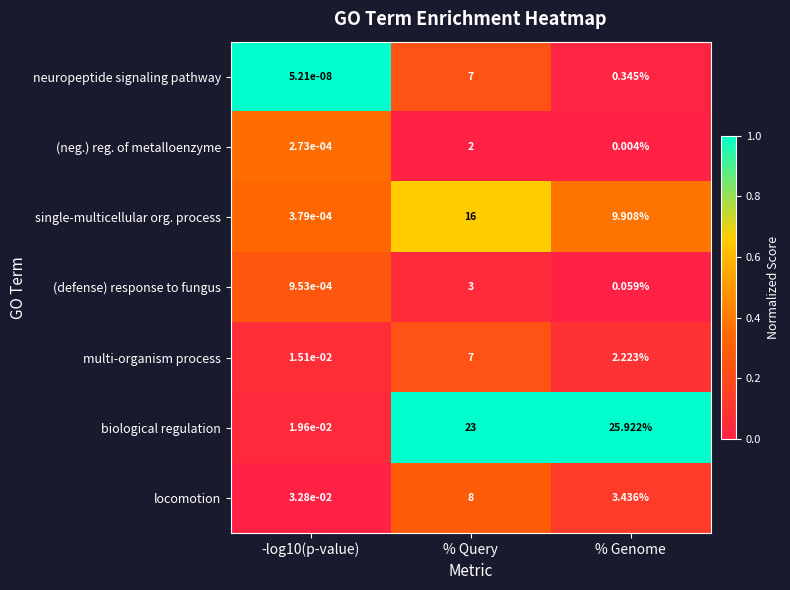

Between -log10(p-value) and % Query, which series saw the biggest shift?

biological regulation